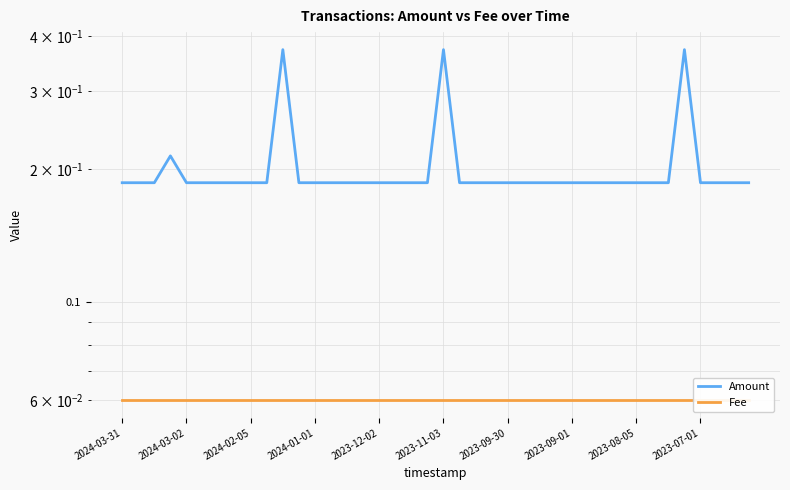

List the series in order of their peak value, lowest first.

Fee, Amount